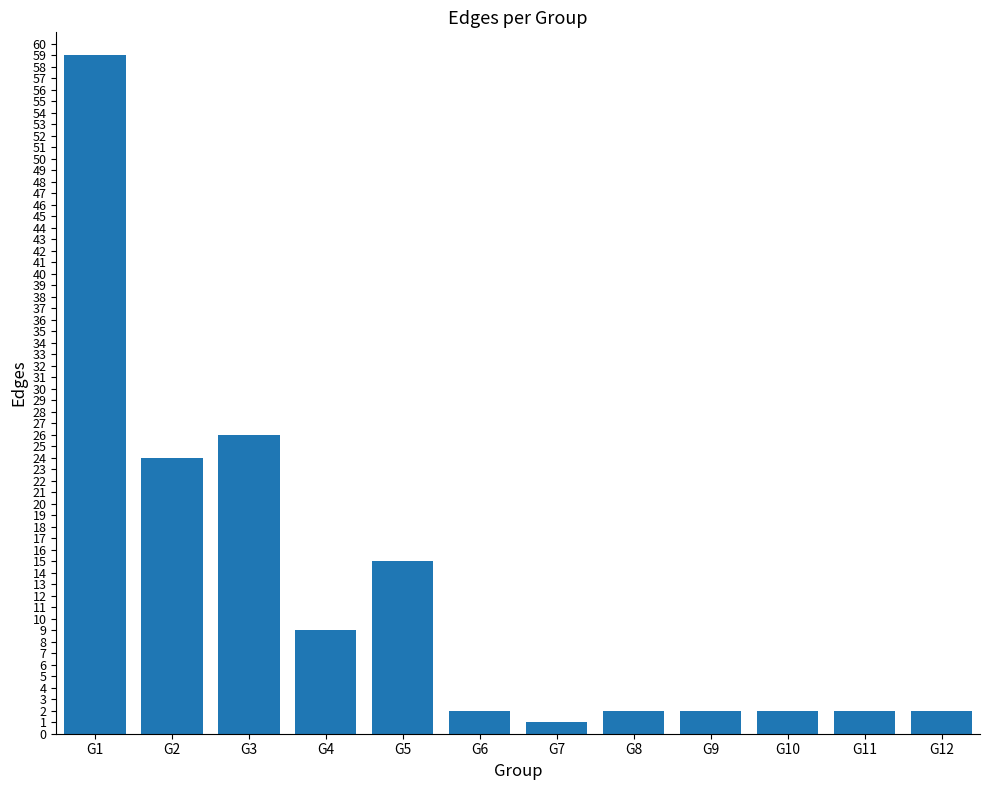

What is the difference between the second highest and second lowest values?

24